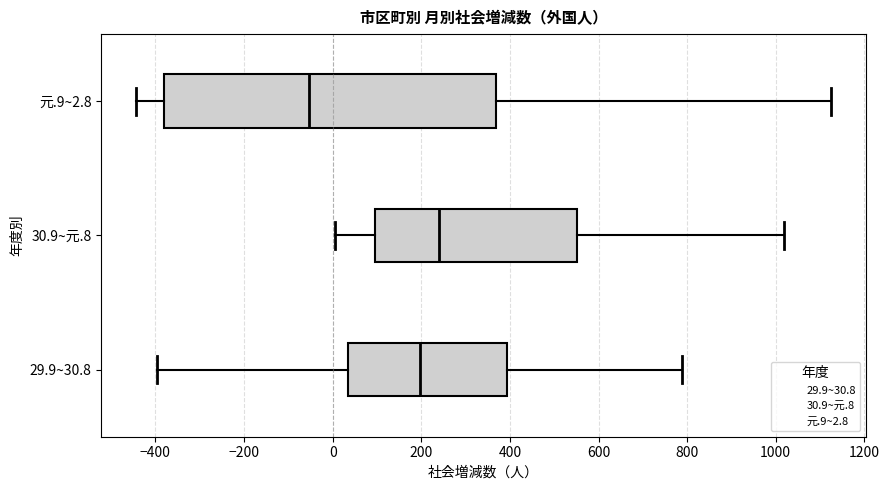

Which box is the widest, from its left edge to its right edge?

元.9~2.8